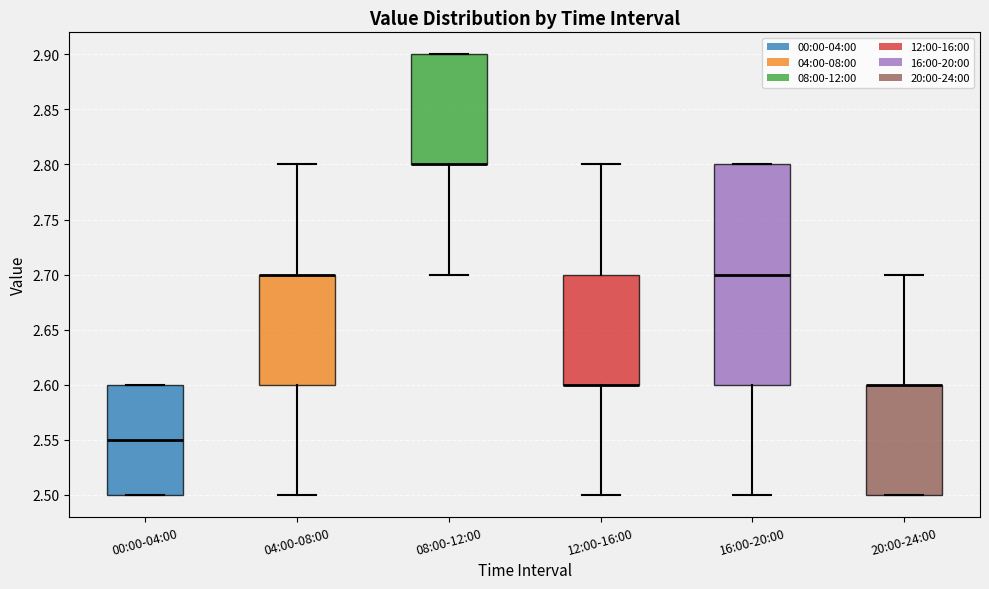

Reading left to right, read every box against the y-axis: the position of its median line, the range the box covers, and the ends of its whiskers. The values are not printed on the chart, so give them approximately, as read against the axis.

00:00-04:00: median 2.55, box 2.50 to 2.60, whiskers 2.50 to 2.60
04:00-08:00: median 2.70 (drawn on the box's upper edge), box 2.60 to 2.70, whiskers 2.50 to 2.80
08:00-12:00: median 2.80 (drawn on the box's lower edge), box 2.80 to 2.90, whiskers 2.70 to 2.90
12:00-16:00: median 2.60 (drawn on the box's lower edge), box 2.60 to 2.70, whiskers 2.50 to 2.80
16:00-20:00: median 2.70, box 2.60 to 2.80, whiskers 2.50 to 2.80
20:00-24:00: median 2.60 (drawn on the box's upper edge), box 2.50 to 2.60, whiskers 2.50 to 2.70